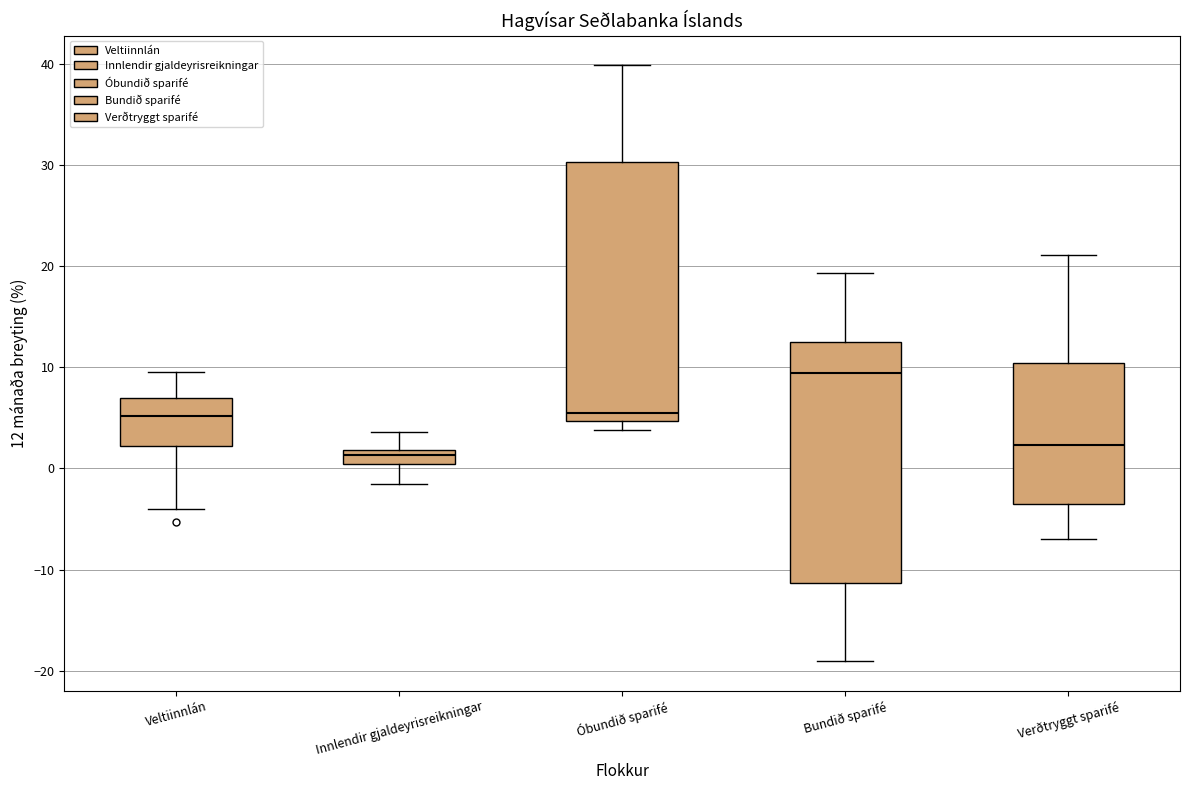

Where is the lower edge of the box for Veltiinnlán on the y-axis? The values are not printed on the chart, so give them approximately, as read against the axis.

2